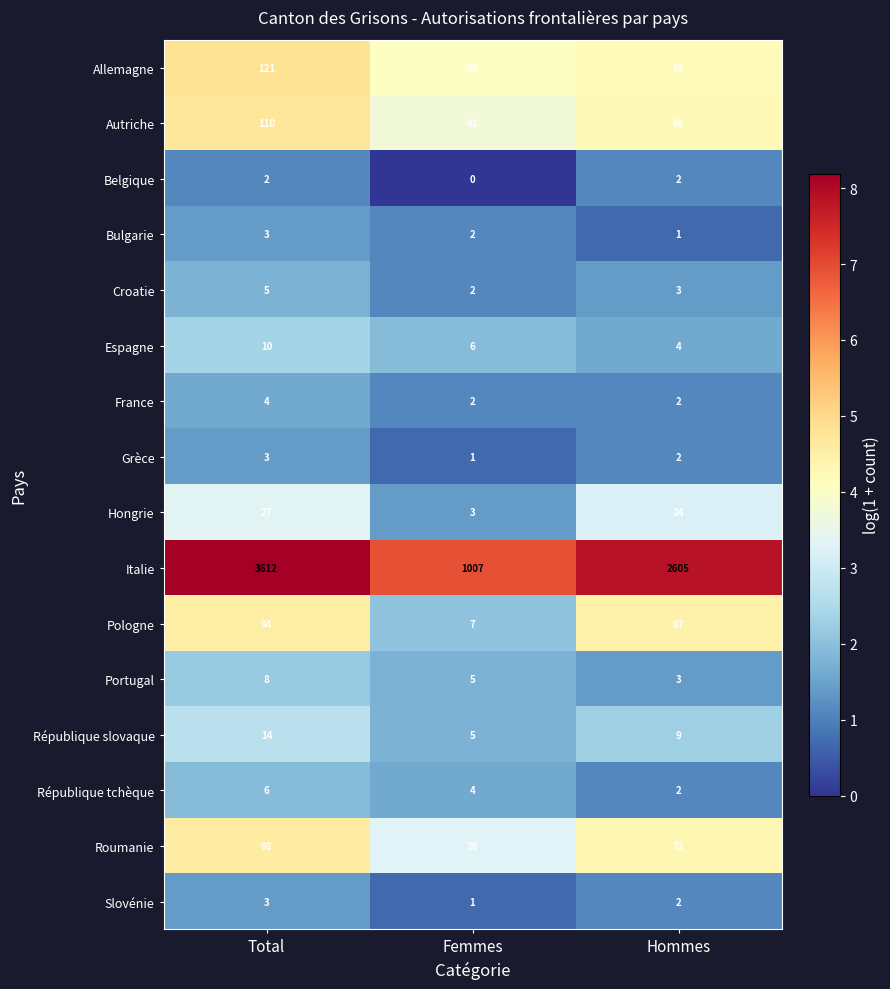

Rank the categories by République slovaque value from highest to lowest.

Total, Hommes, Femmes